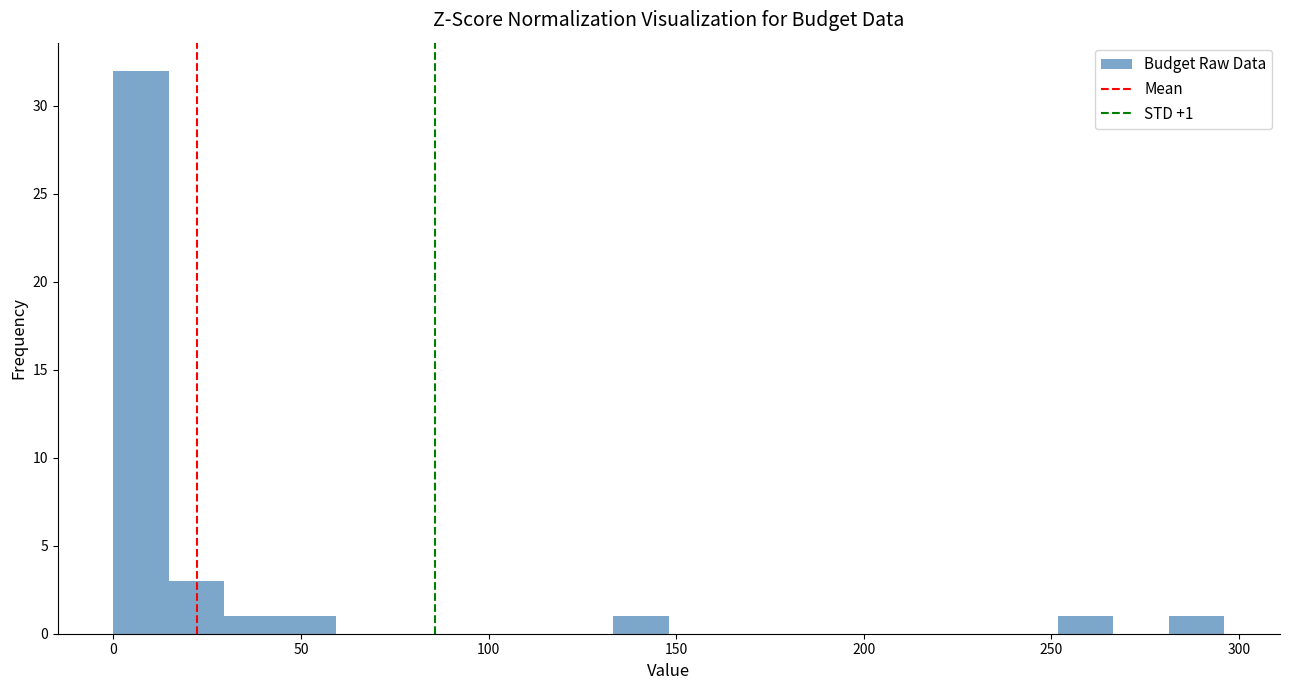

Around what value on the x-axis is the tallest bar? Give the approximate position of its centre, as read against the axis.

5